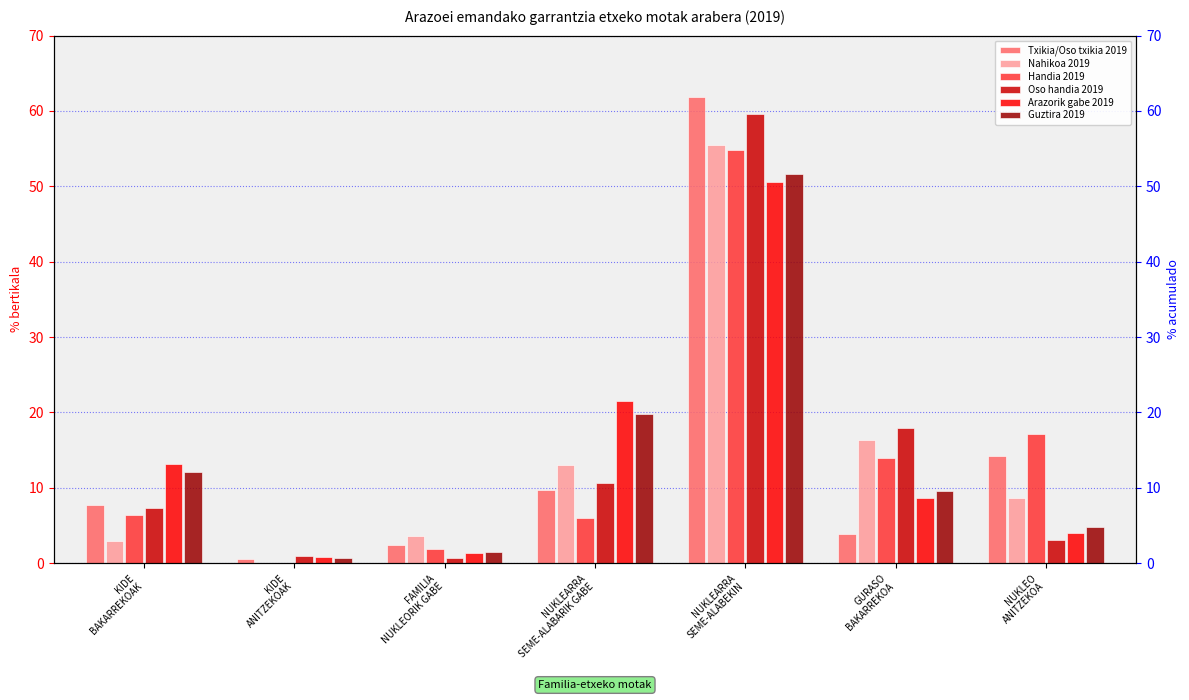

What is the label of the 4th bar from the left?

NUKLEARRA
SEME-ALABARIK GABE